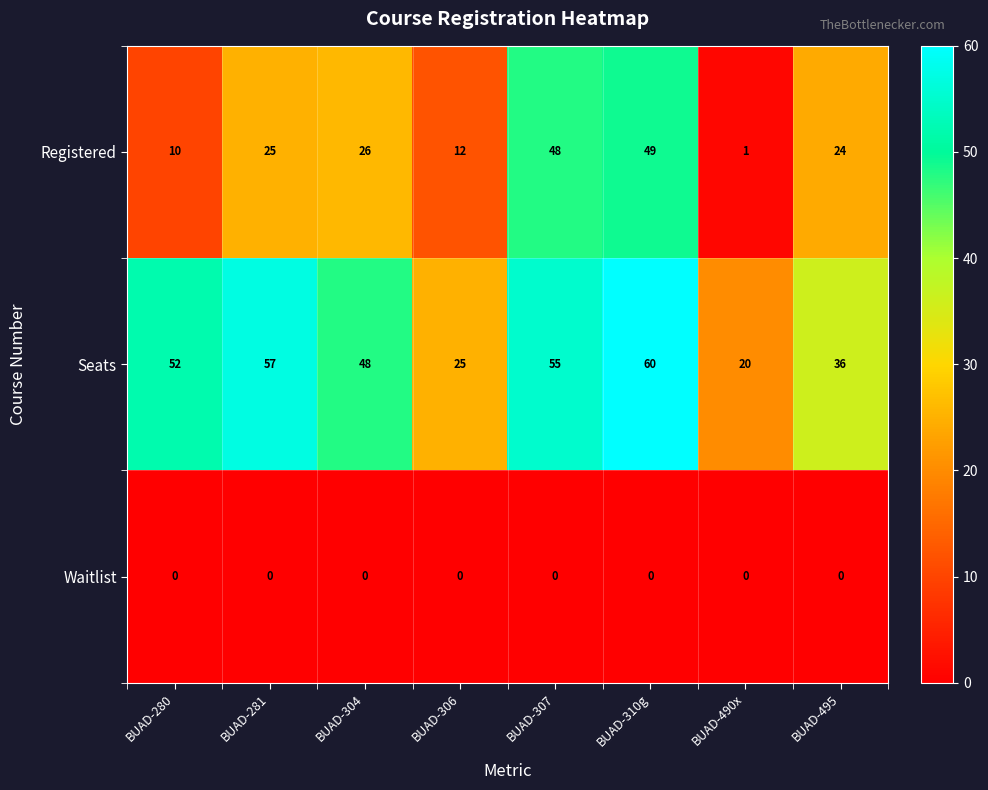

True or false: Seats has a value of 95 at BUAD-307.

False